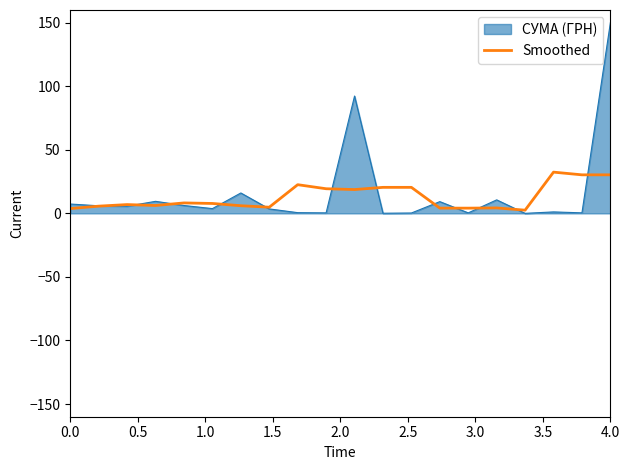

Which series has the widest spread of values?

СУМА (ГРН)